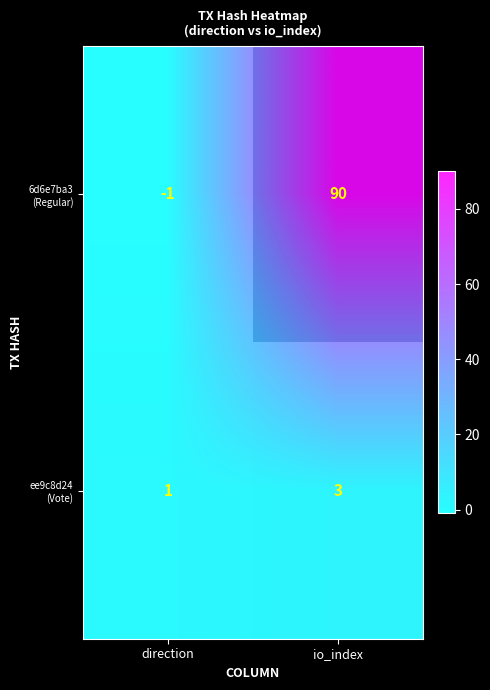

Which has a higher value, direction or io_index?

io_index